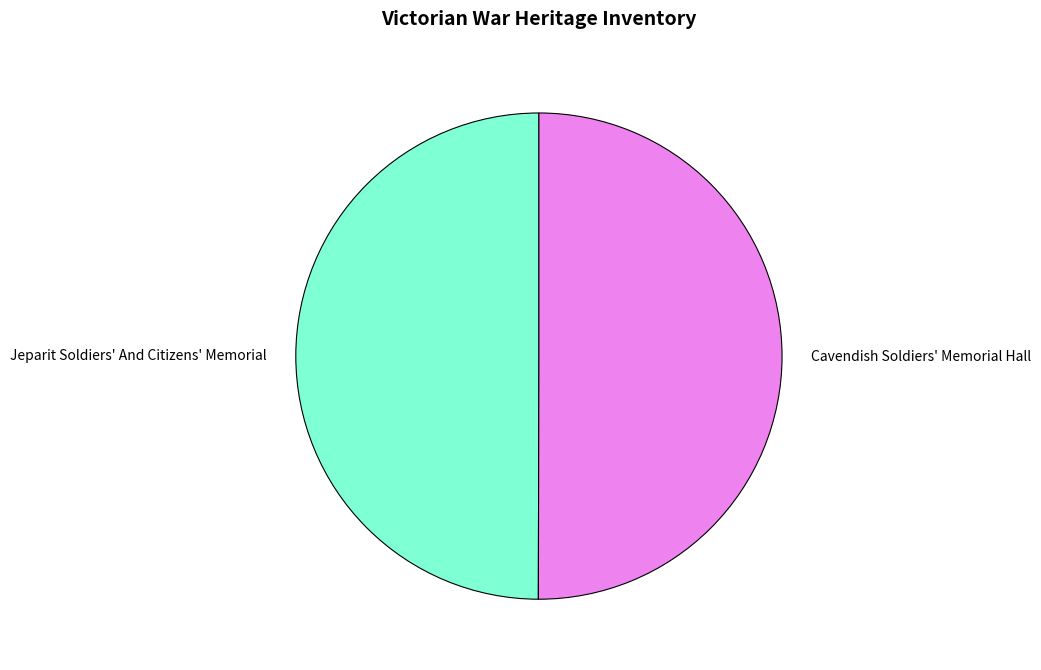

What is the ratio of the value at Jeparit Soldiers' And Citizens' Memorial to the value at Cavendish Soldiers' Memorial Hall?

1.0